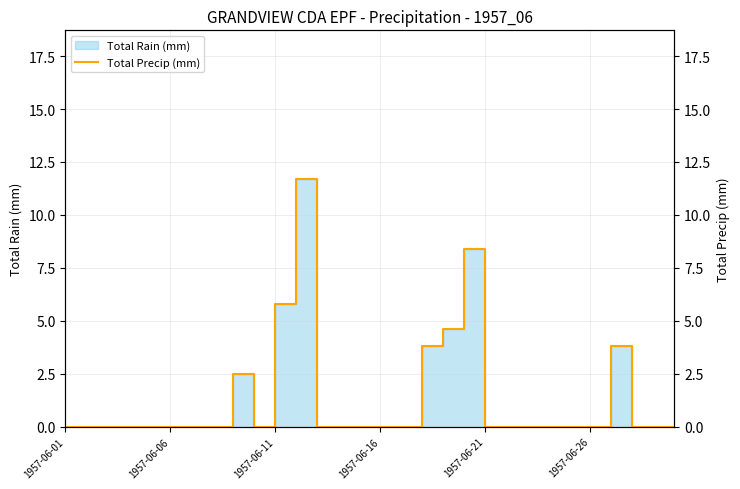

Is it true that the value at 1957-06-21 is 0.0?

True